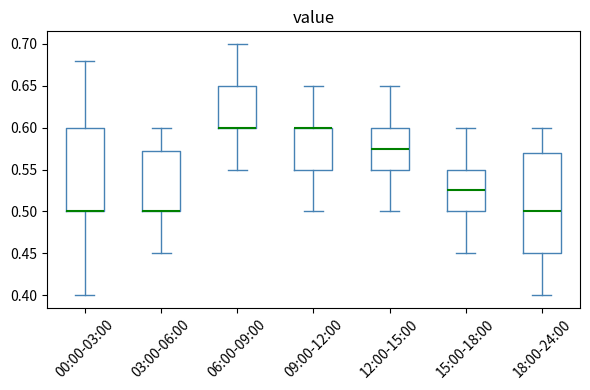

Where does the lower whisker of the box for 00:00-03:00 end on the y-axis? The values are not printed on the chart, so give them approximately, as read against the axis.

0.400